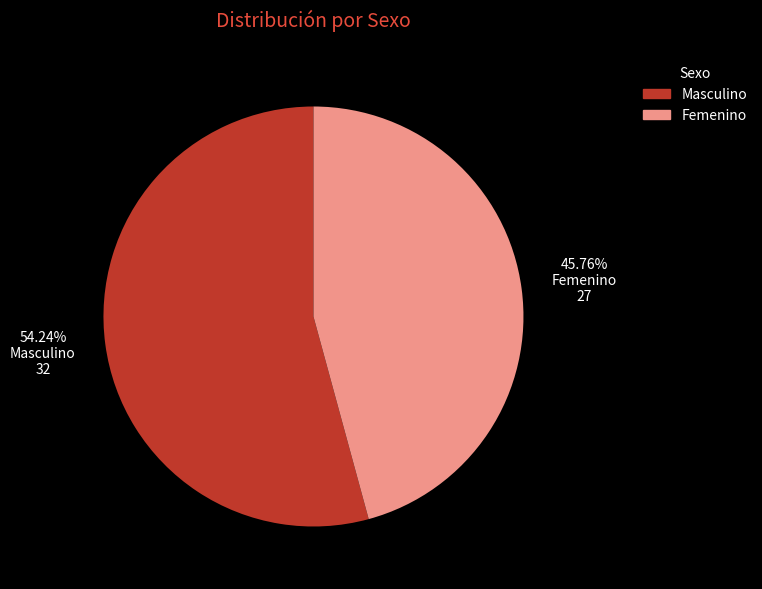

Approximately how many times larger is the value at Femenino compared to Masculino?

0.8